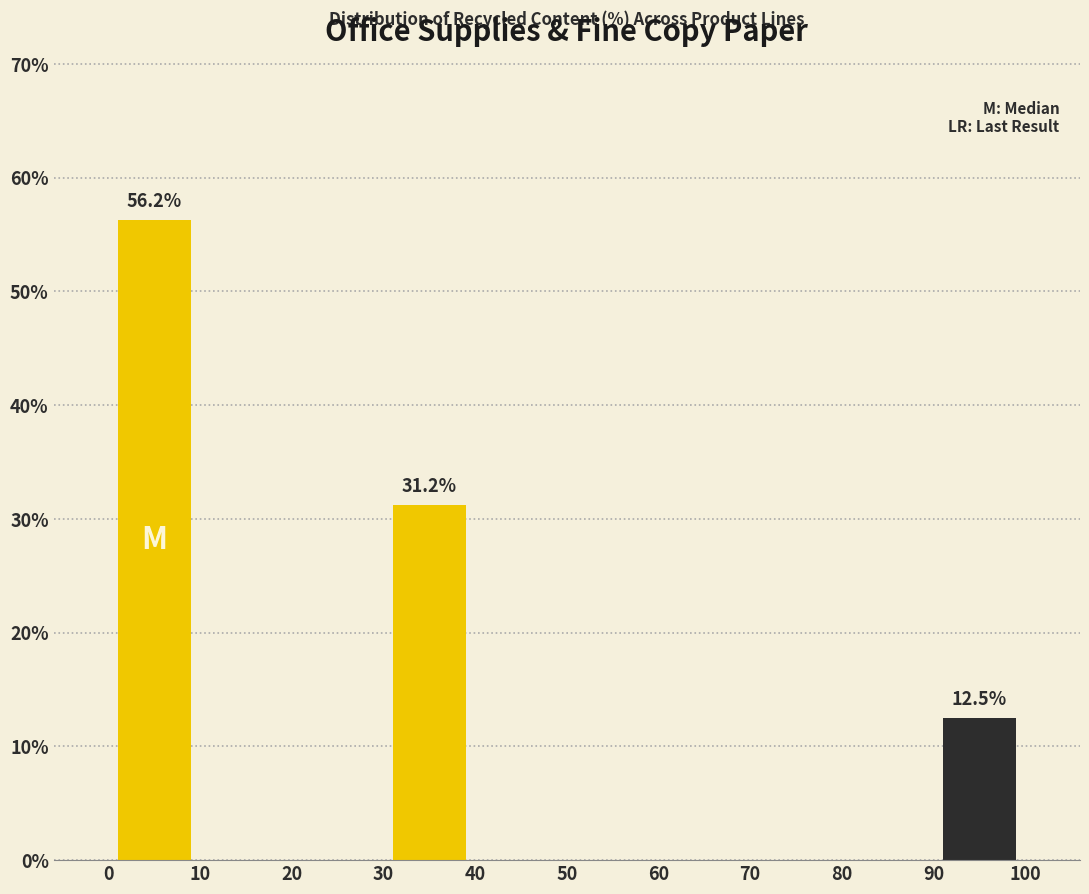

Over which range of the x-axis is the bar tallest?

0 to 10